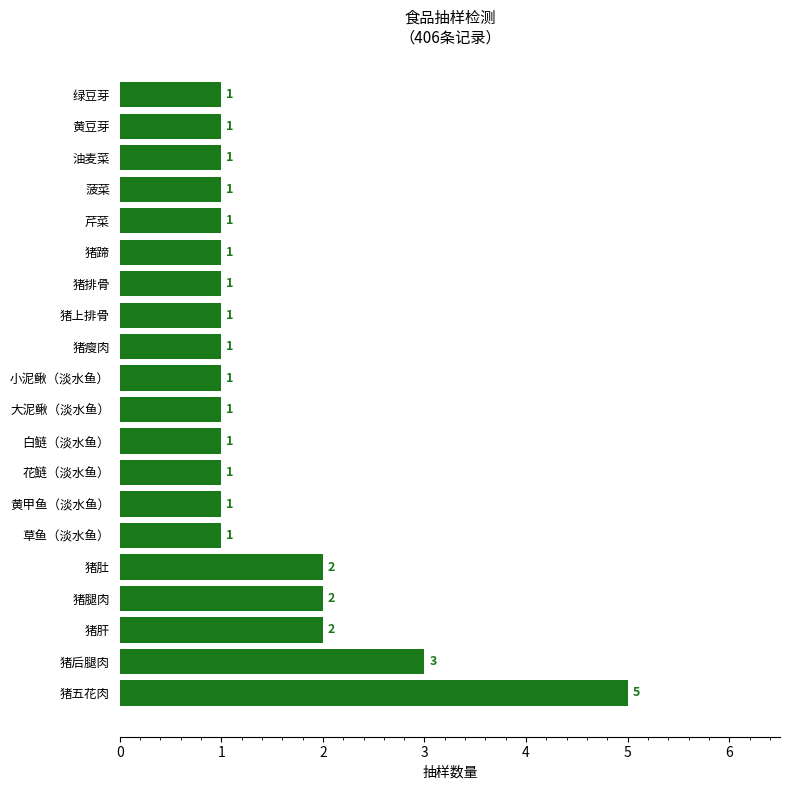

What is the greatest value displayed?

5